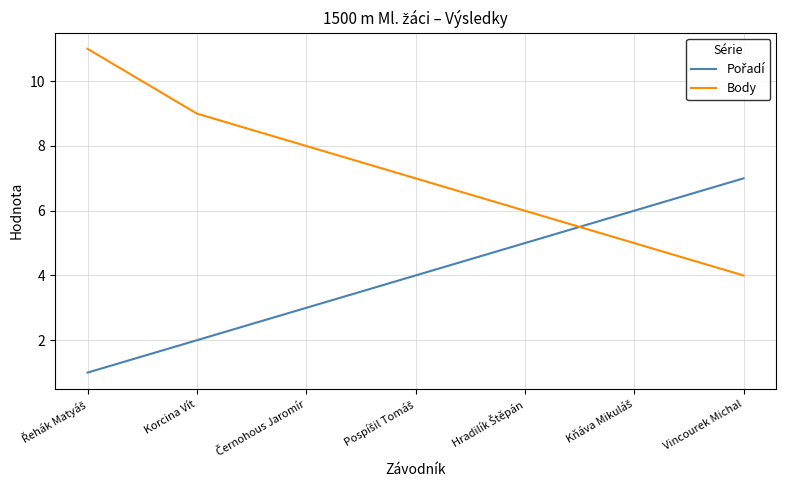

What is the difference between the second highest and minimum values in the Body series?

5